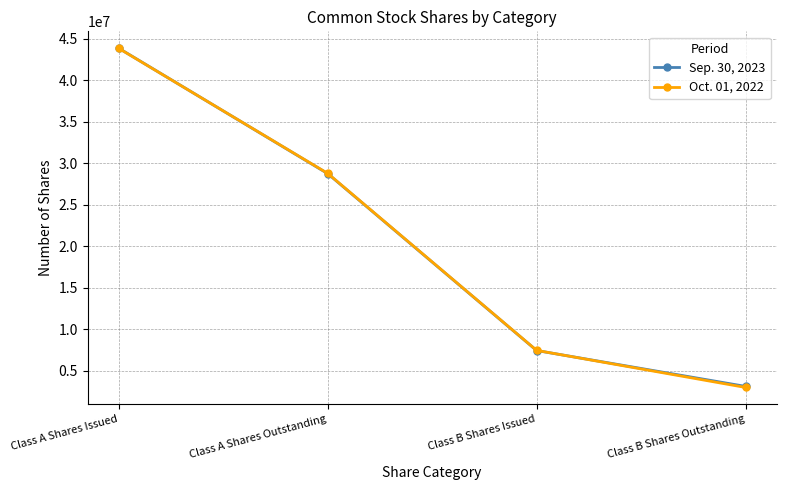

At which category is the sum across all series the highest?

Class A Shares Issued